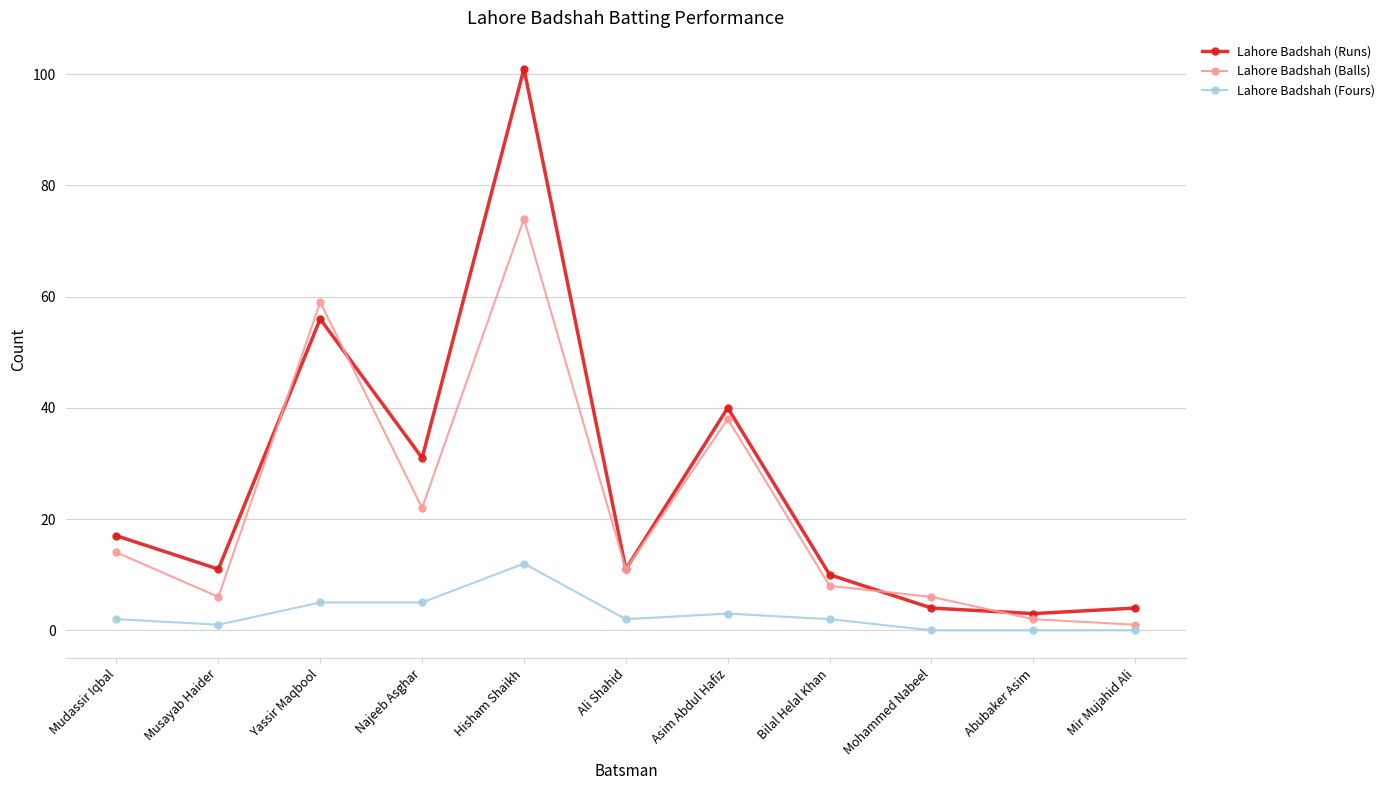

What is the value of the Lahore Badshah (Runs) point at the 8th from the left?

10